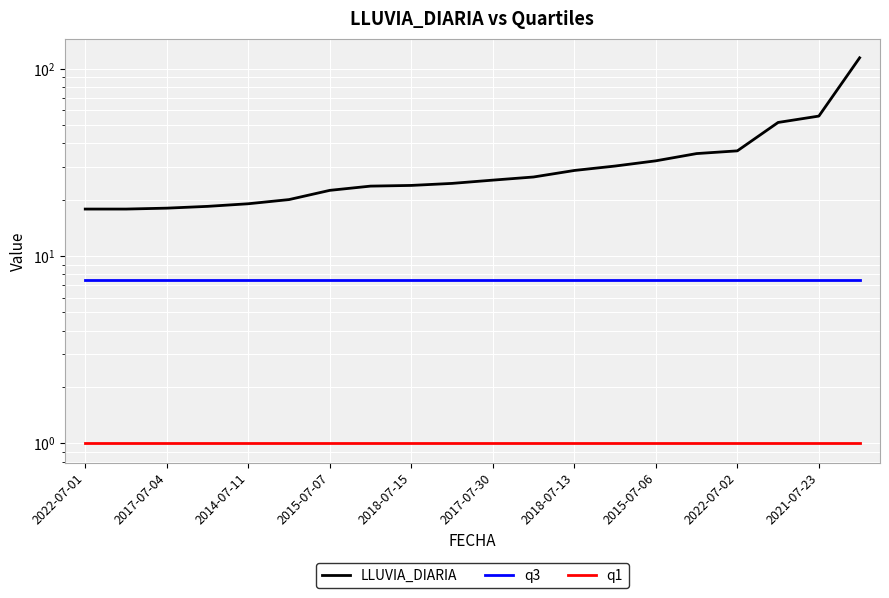

True or false: q3 has more than 1 interior local peaks.

False